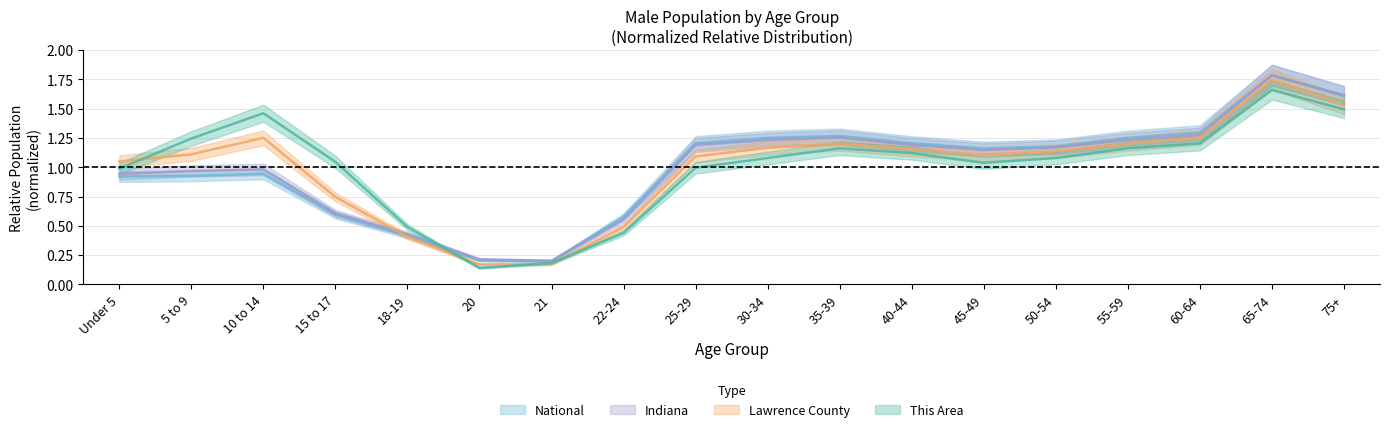

The National series shows 1.5 at 5 to 9. True or false?

False